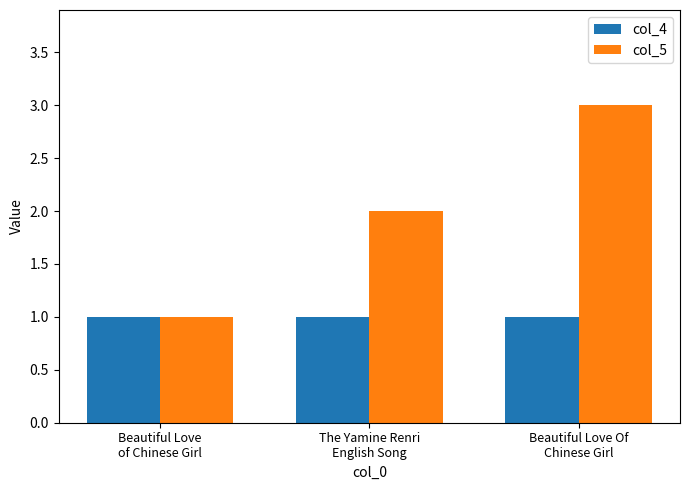

Which series has the largest total across all categories?

col_5